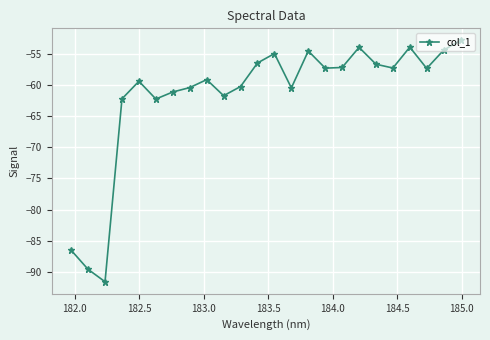

True or false: there are more than 2 points higher than both neighbors.

True